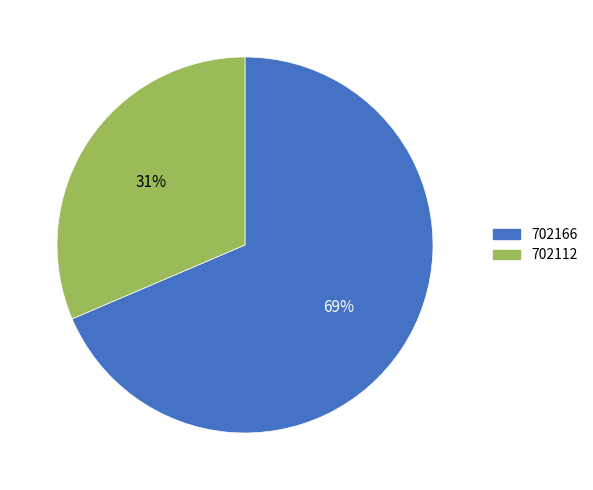

Which category has the biggest portion of the pie?

702166